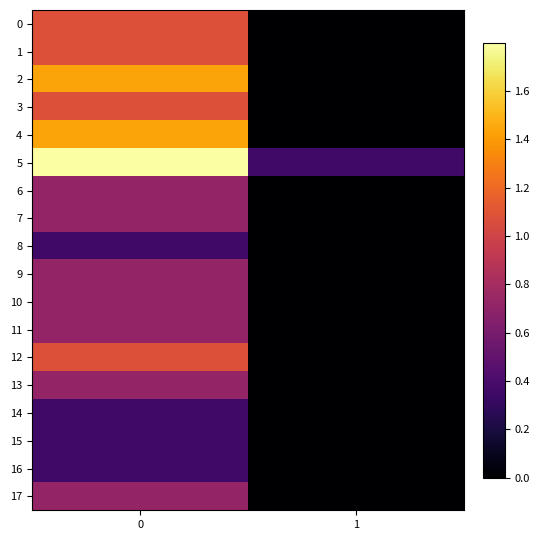

Reading left to right, what are all the values shown in this chart?

0: 0=1.1	1=0.0
1: 0=1.1	1=0.0
2: 0=1.4	1=0.0
3: 0=1.1	1=0.0
4: 0=1.4	1=0.0
5: 0=1.8	1=0.4
6: 0=0.7	1=0.0
7: 0=0.7	1=0.0
8: 0=0.4	1=0.0
9: 0=0.7	1=0.0
10: 0=0.7	1=0.0
11: 0=0.7	1=0.0
12: 0=1.1	1=0.0
13: 0=0.7	1=0.0
14: 0=0.4	1=0.0
15: 0=0.4	1=0.0
16: 0=0.4	1=0.0
17: 0=0.7	1=0.0